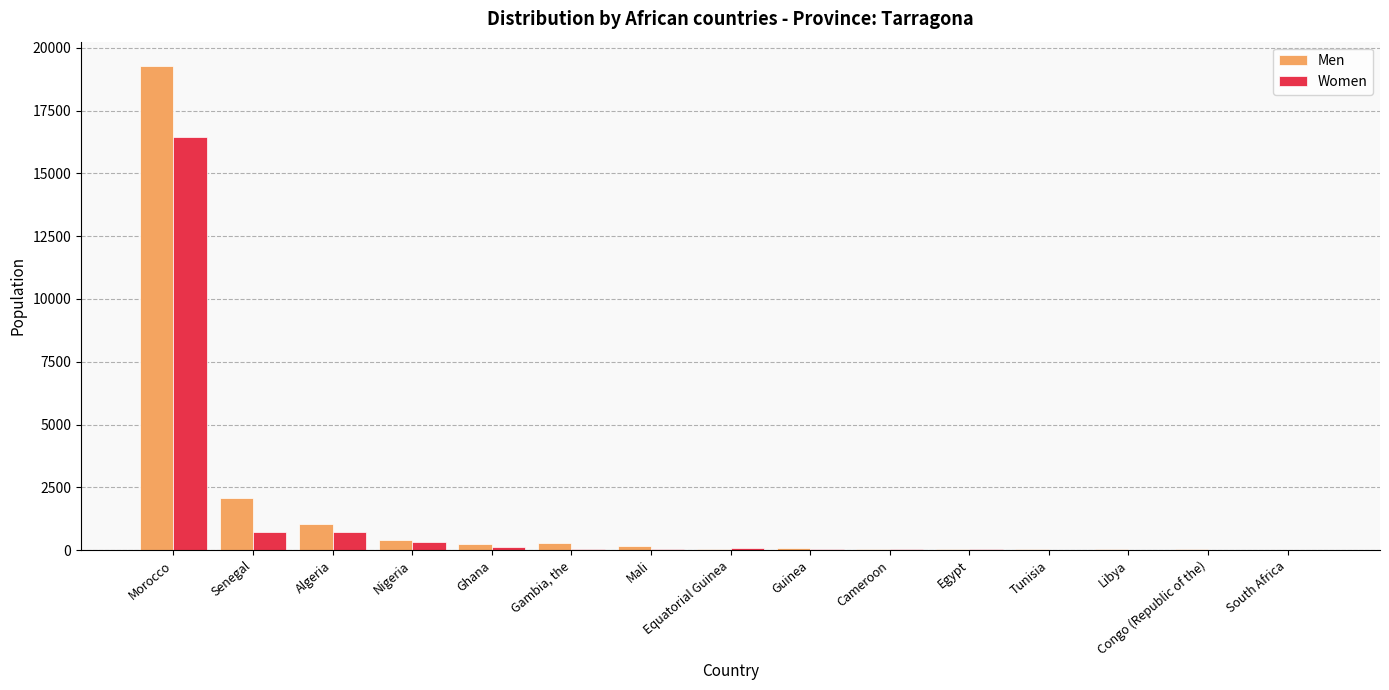

Which series has the largest total across all categories?

Men